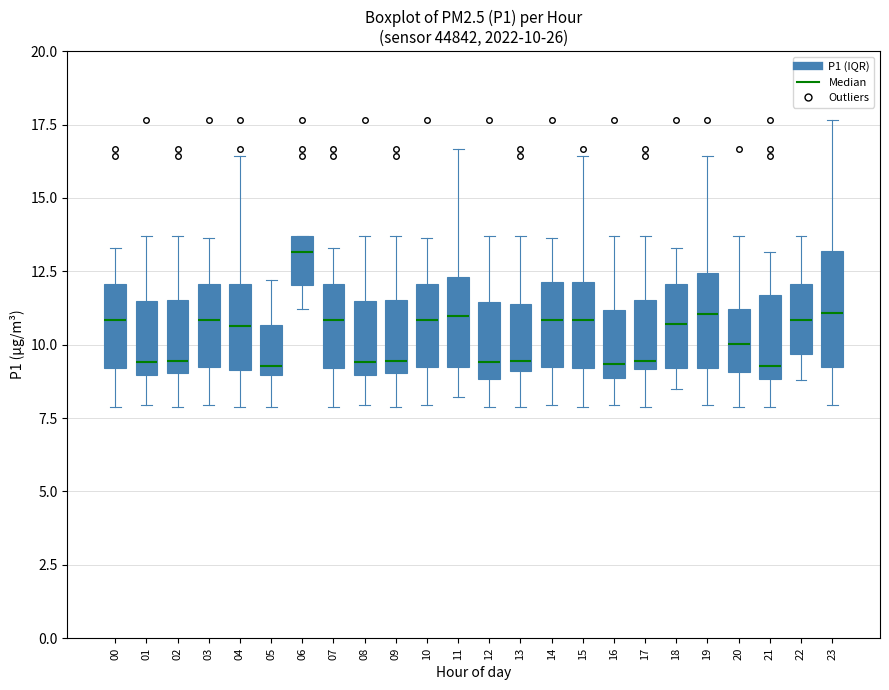

Which box is the tallest, from its lower edge to its upper edge?

23